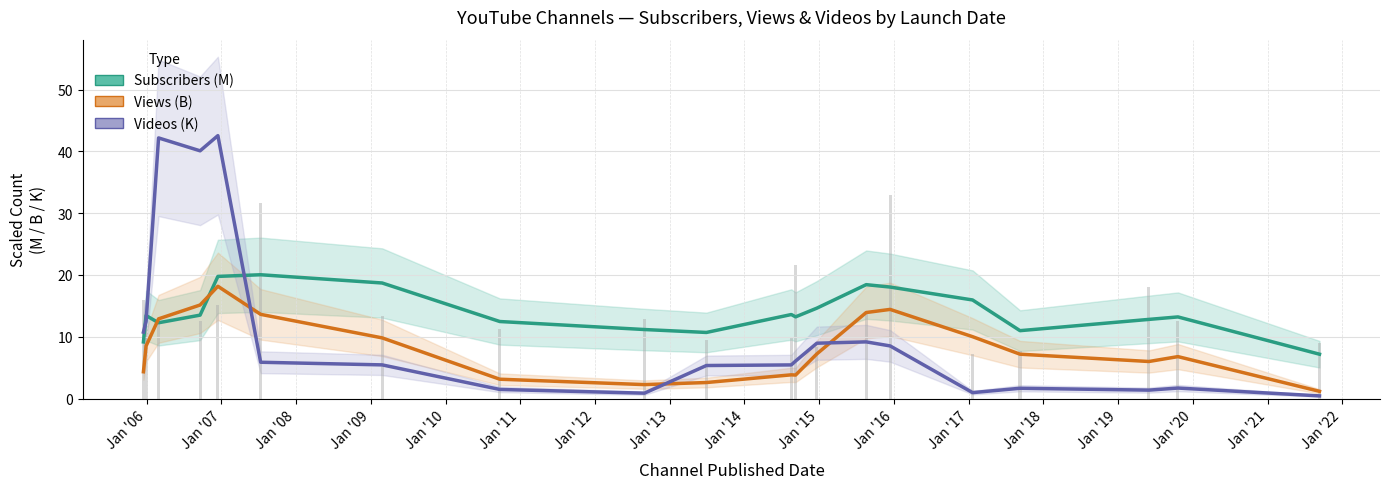

Reading left to right, extract all data points from this chart.

Subscribers (M): 9.2	13.4	12.3	13.5	19.8	20.0	18.7	12.5	11.2	10.7	13.6	13.2	14.6	18.4	18.0	16.0	11.0	12.8	13.2	7.2
Views (B): 4.3	8.5	12.9	15.1	18.2	13.6	9.8	3.1	2.3	2.6	3.8	3.8	7.2	13.9	14.4	10.0	7.2	6.0	6.8	1.2
Videos (K): 10.7	12.5	42.2	40.1	42.5	5.9	5.4	1.5	0.9	5.3	5.4	6.1	9.0	9.2	8.5	1.0	1.7	1.4	1.7	0.4